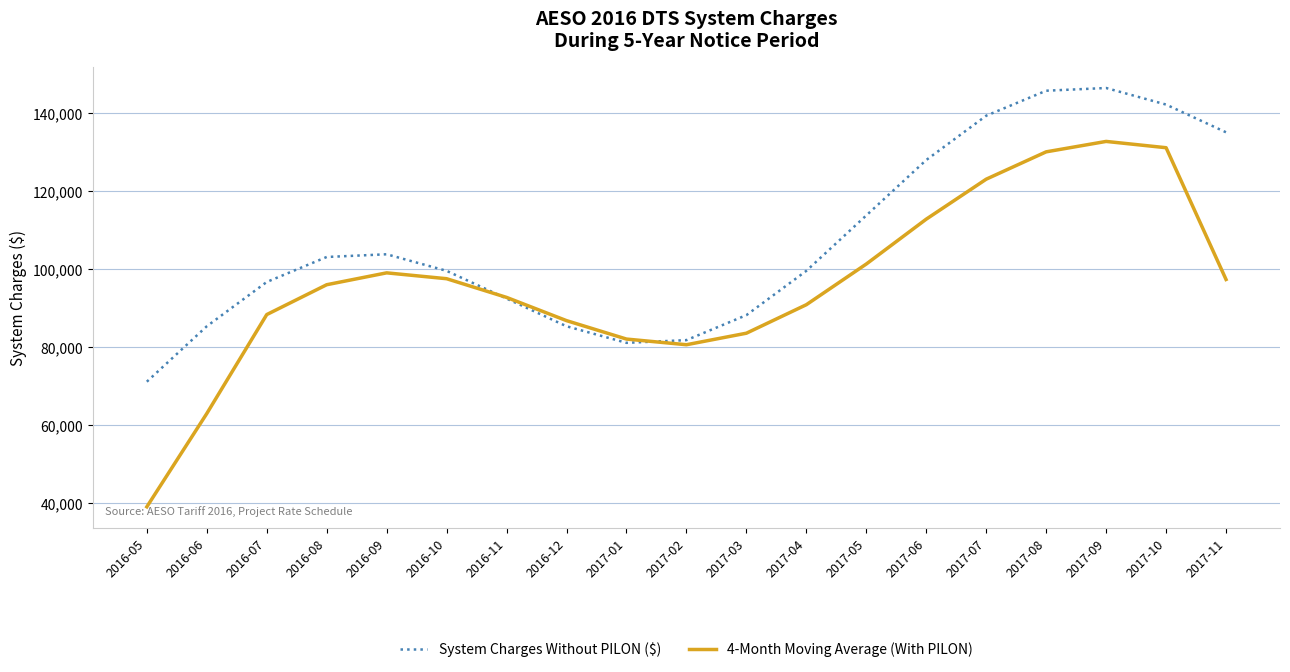

What value does the 4-Month Moving Average (With PILON) series have at 2017-08?

130121.1